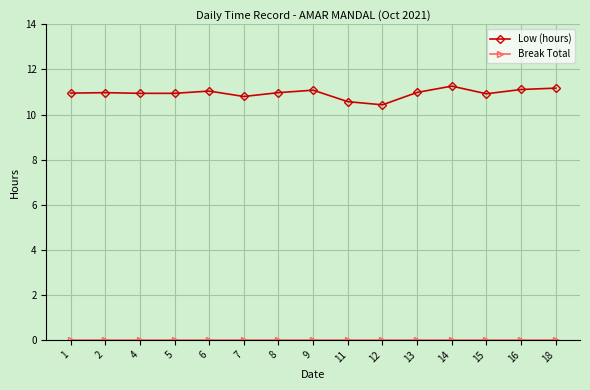

What is the difference between the highest and lowest values at 2?

11.0